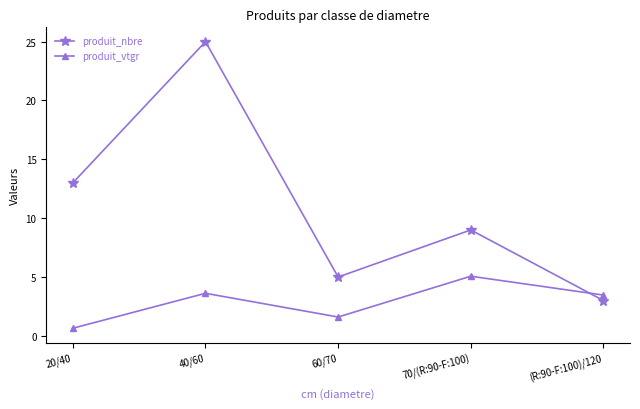

True or false: produit_vtgr and produit_nbre intersect in this chart.

True